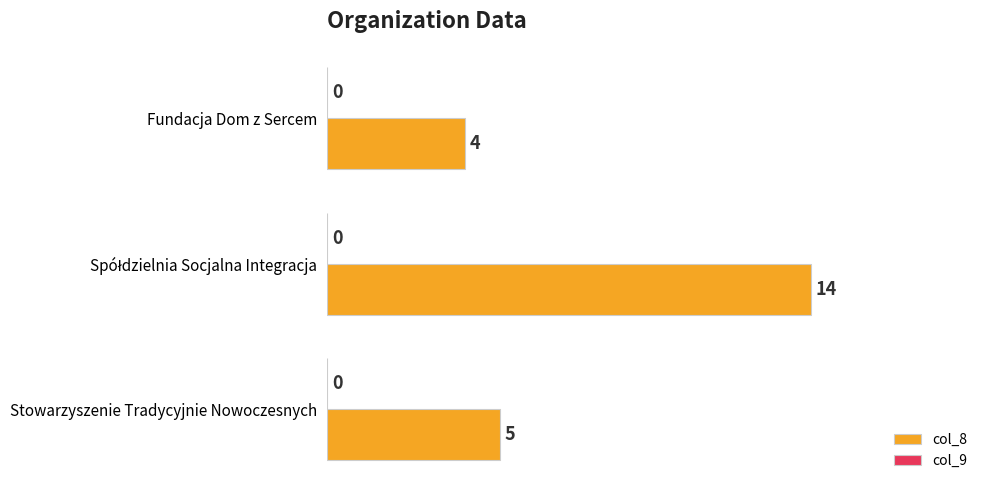

What is the difference between the maximum and minimum values?

10